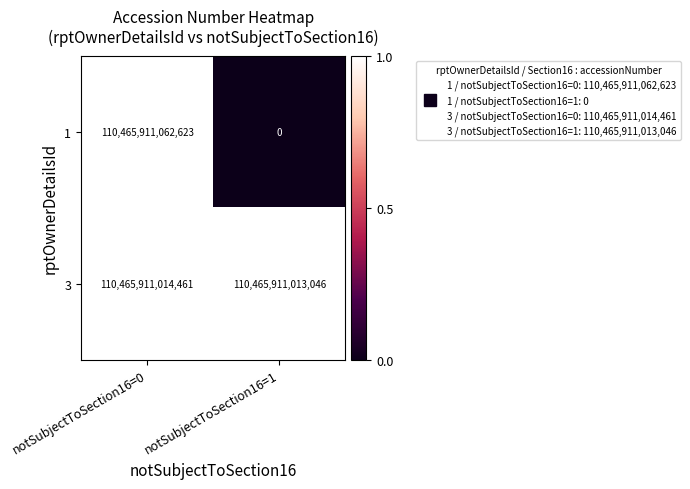

The value of 3 at notSubjectToSection16=0 is 110465911014461. True or false?

True